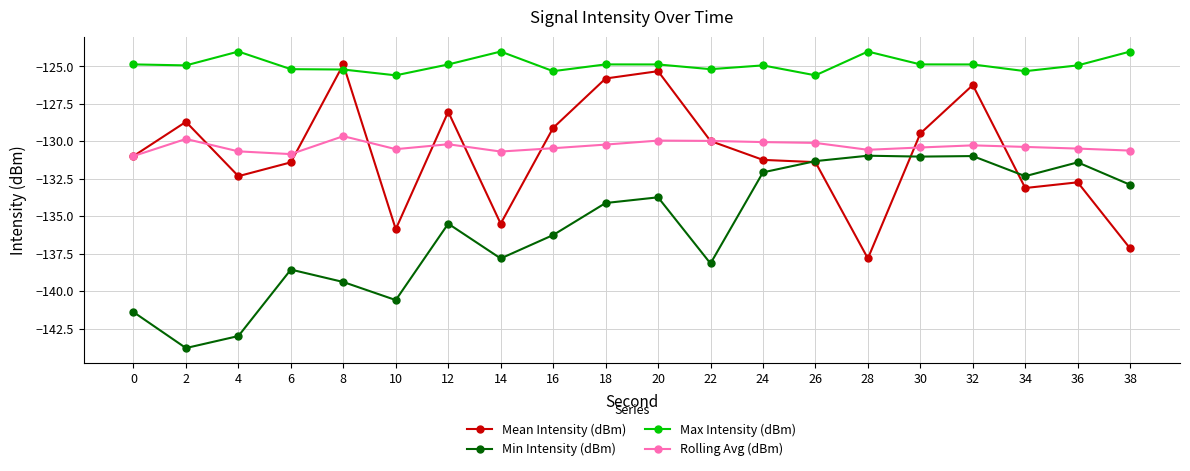

True or false: Min Intensity (dBm) has a value of -193.0 at 0.

False